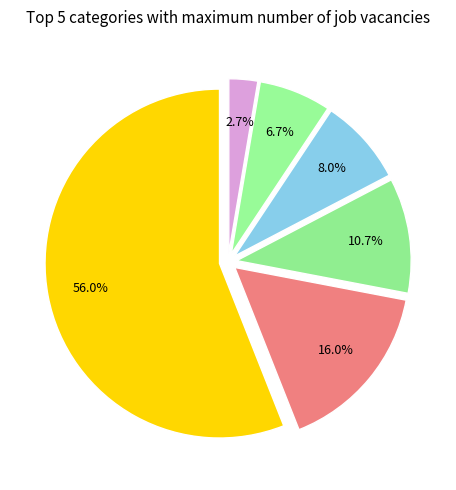

How many slices are in this pie chart?

6